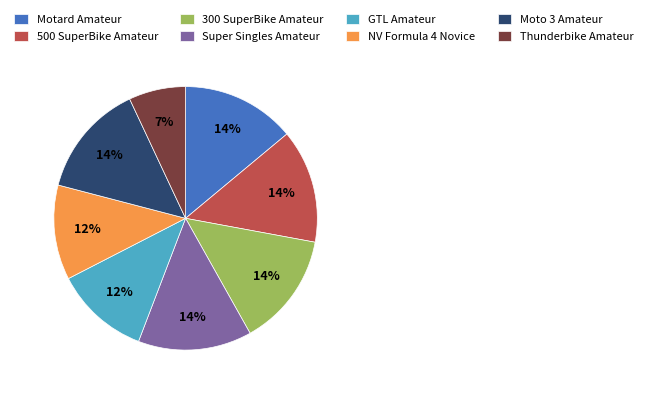

Is there a majority slice in this chart?

No